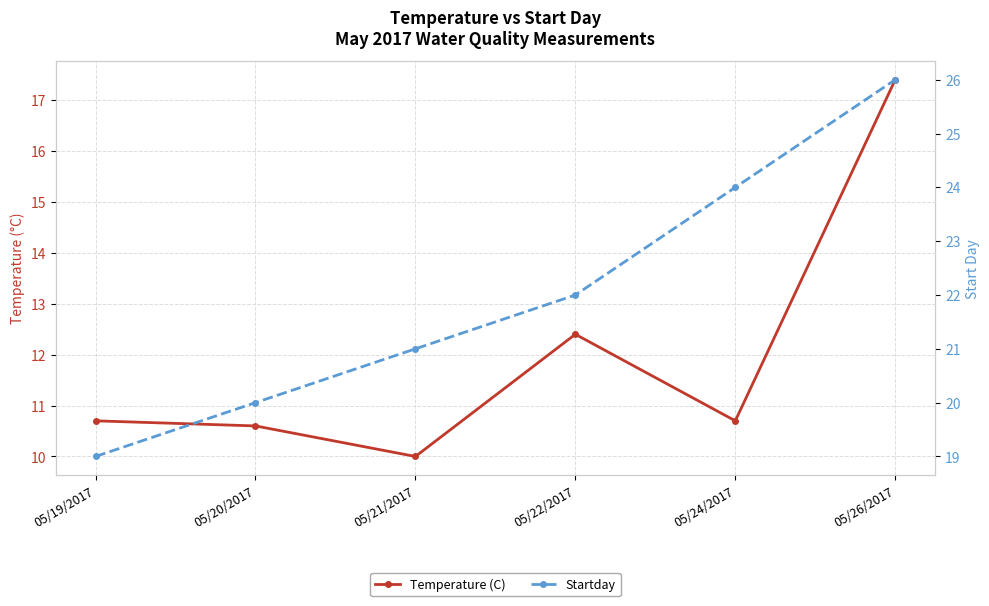

Count the Startday values in the range 20 to 24.

4